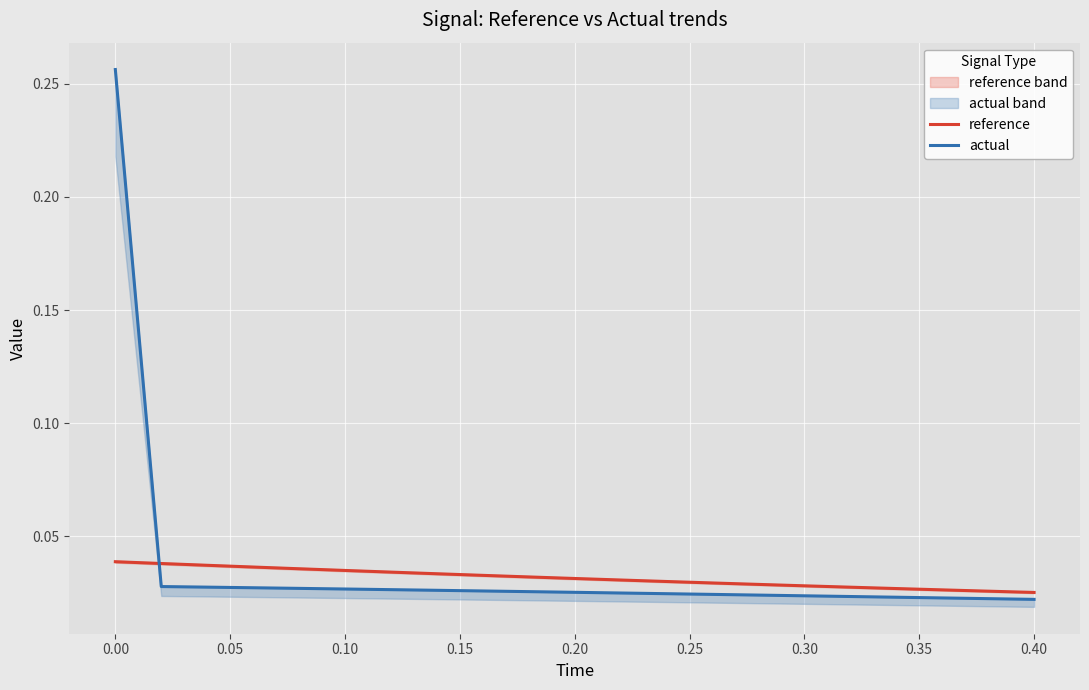

The reference series shows 0.0 at 0.30. True or false?

False